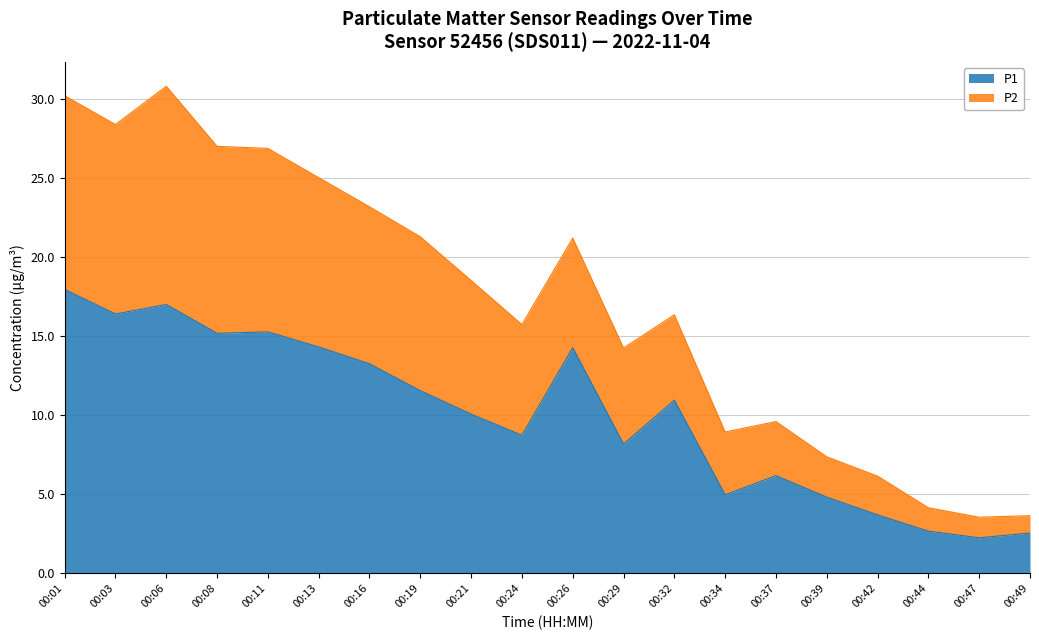

True or false: P1 has a value of 16.4 at 00:03.

True